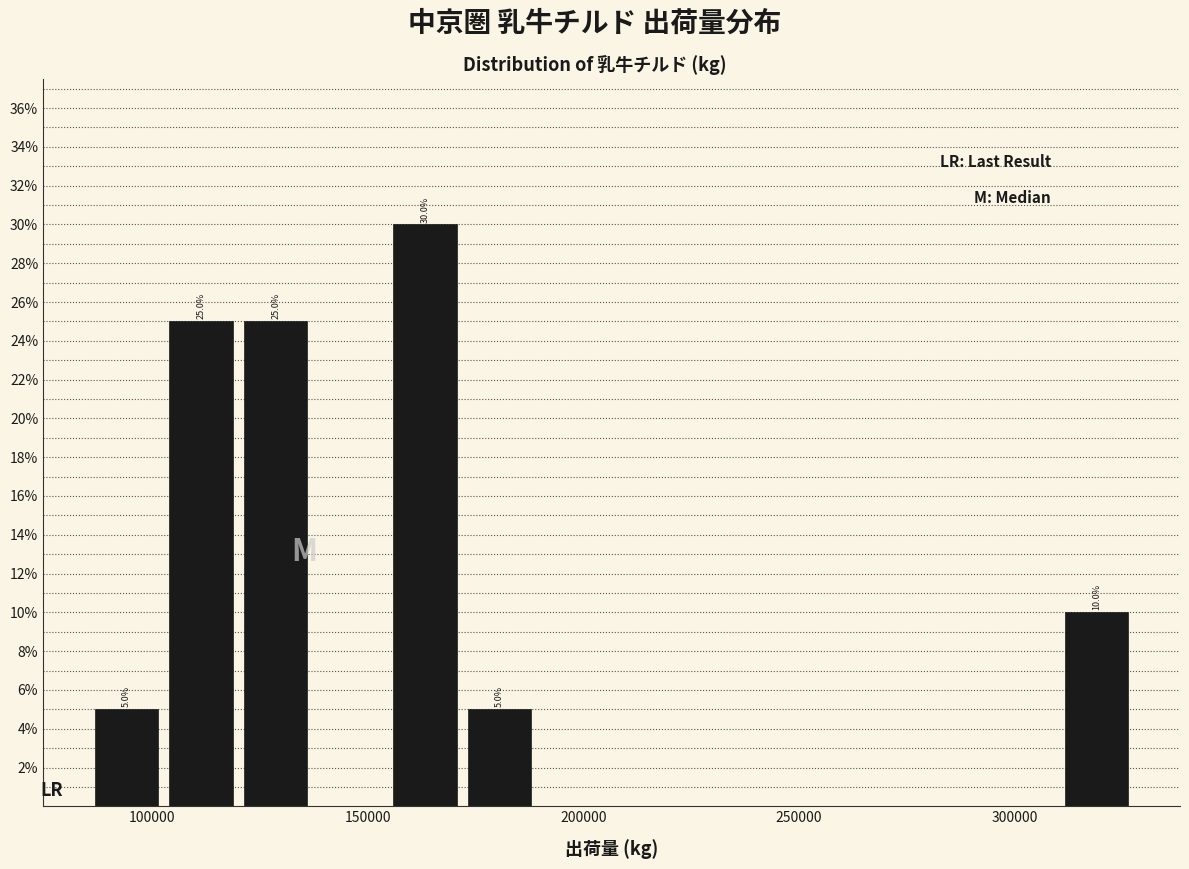

Around what value on the x-axis is the tallest bar? Give the approximate position of its centre, as read against the axis.

165000